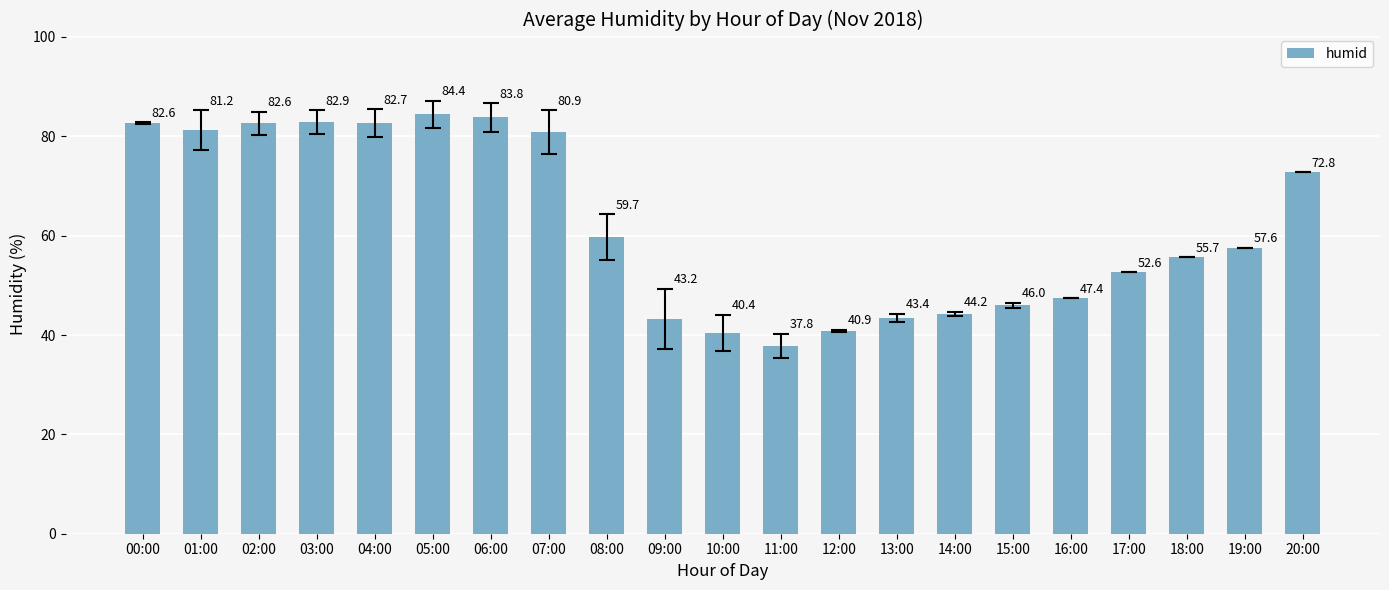

What is the approximate value at 05:00?

84.4